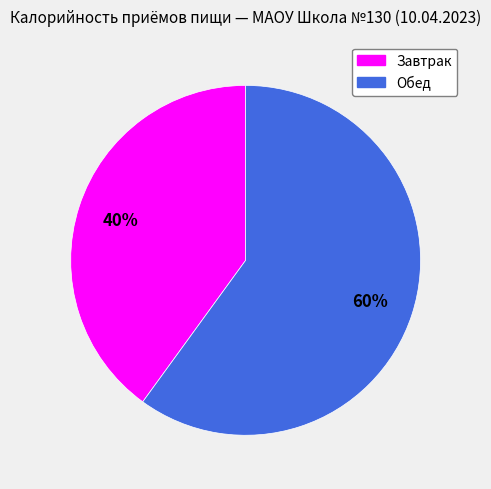

What is the smallest slice in the pie chart?

Завтрак